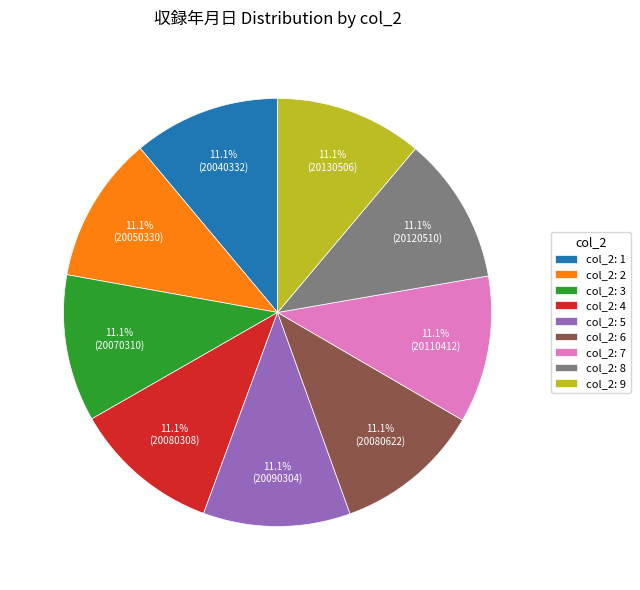

What is the ratio of the value at col_2: 6 to the value at col_2: 7?

1.0